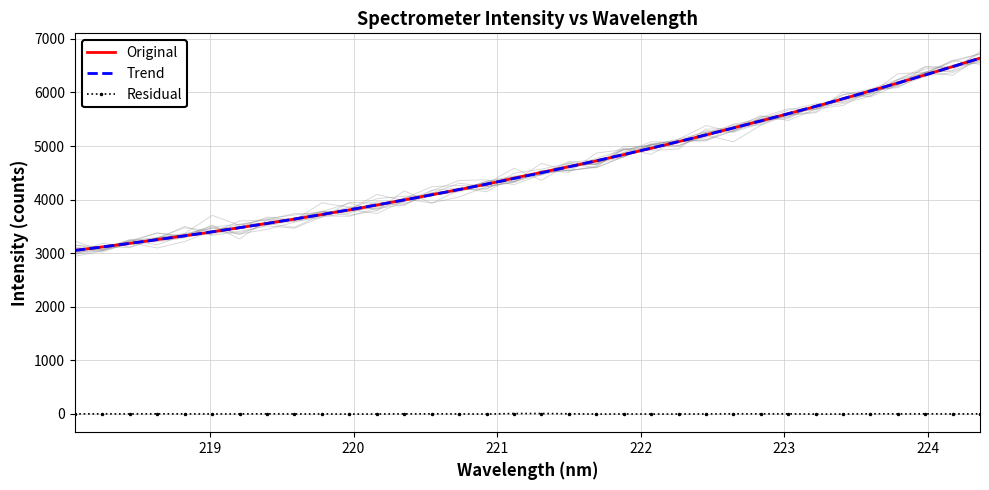

What is the lowest value of the Trend series?

3051.0